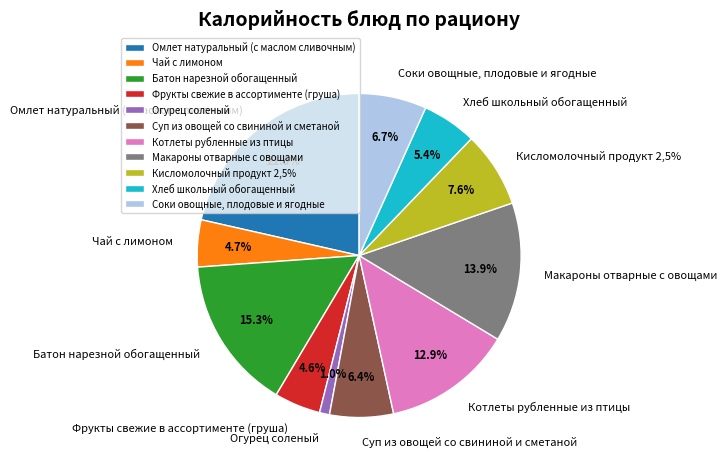

To the nearest percent, what percentage of the pie is Чай с лимоном?

5%